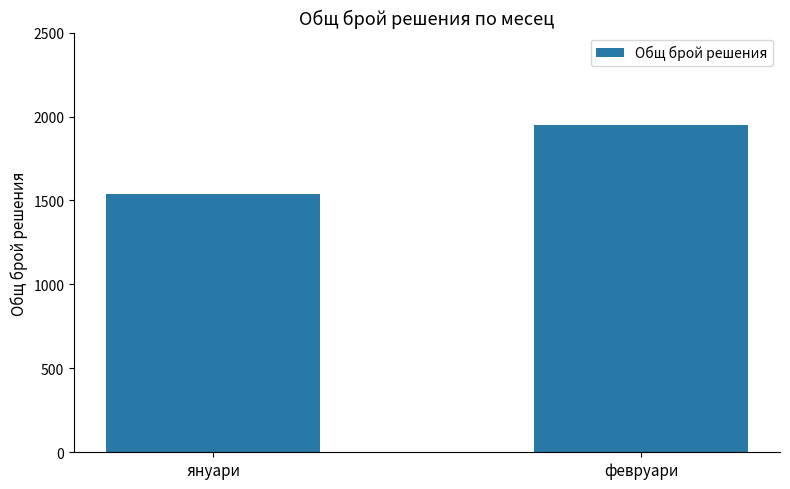

How many series are shown in this chart?

1